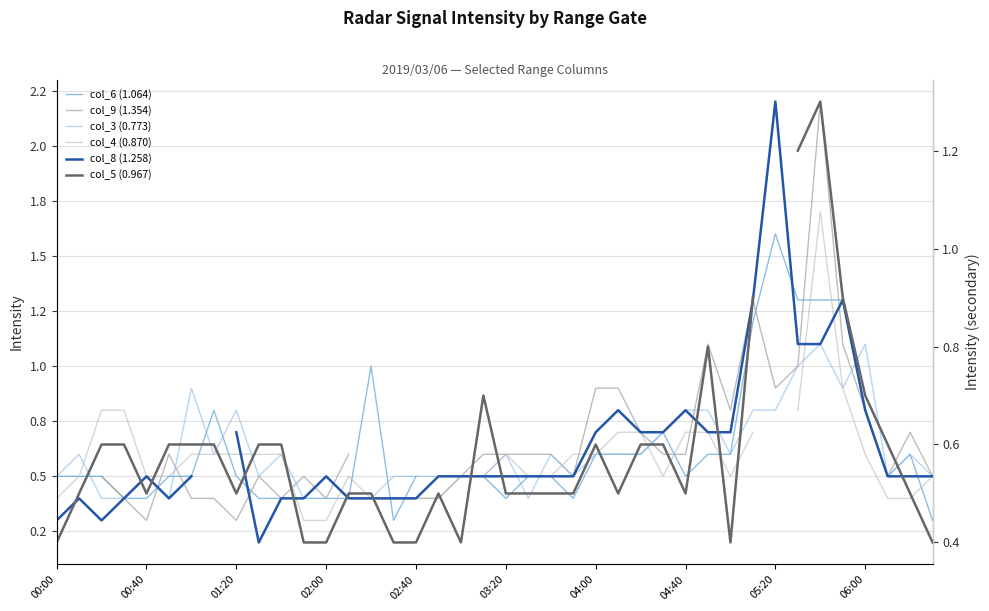

After their last crossing, which series has the higher values: col_4 (0.870) or col_6 (1.064)?

col_4 (0.870)